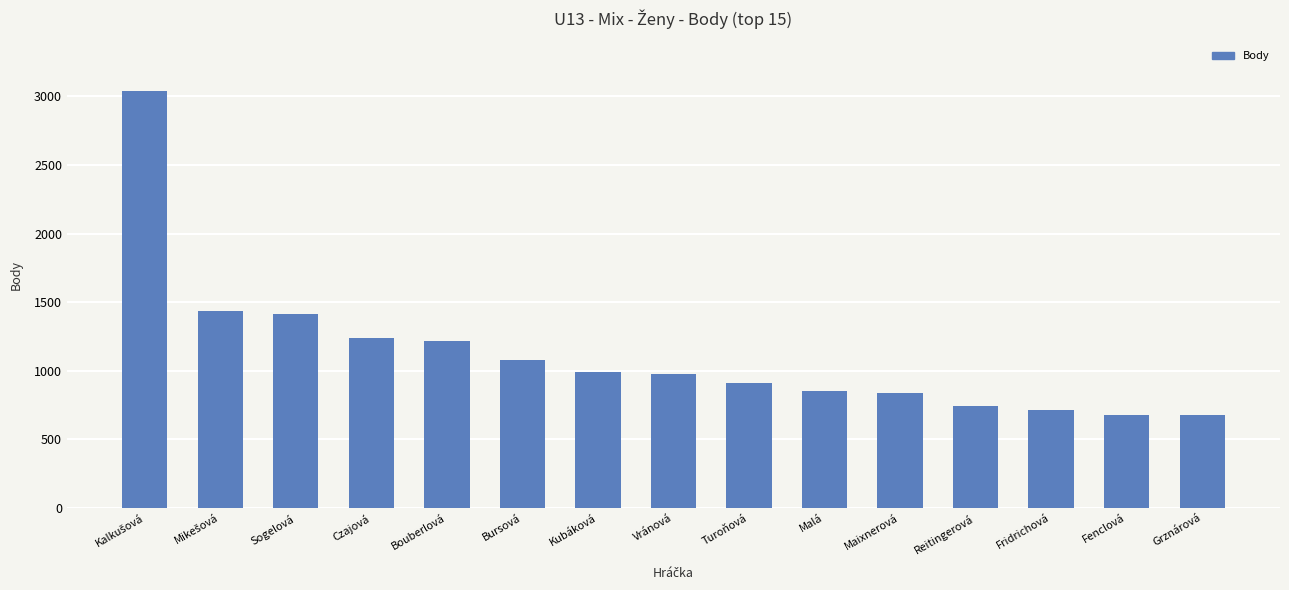

Which has a higher value, Grznárová or Kubáková?

Kubáková